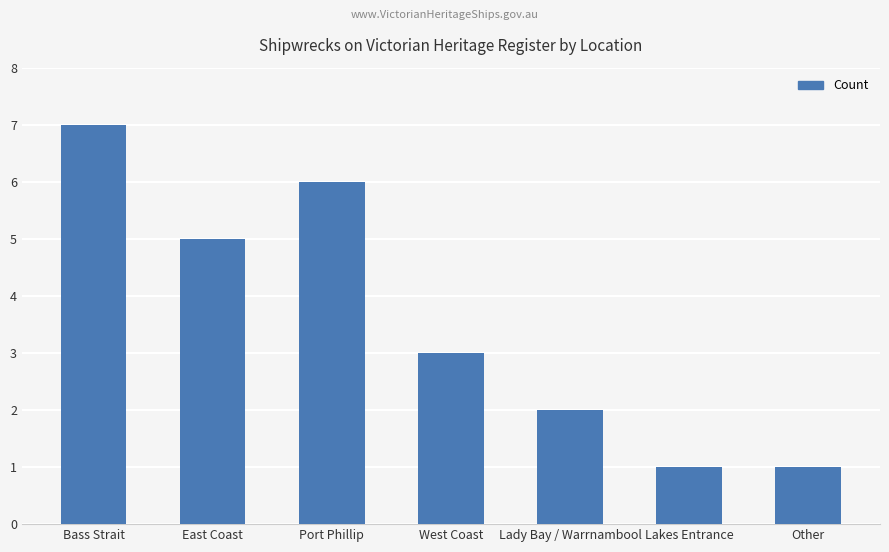

Where does the data first go above 3?

Bass Strait